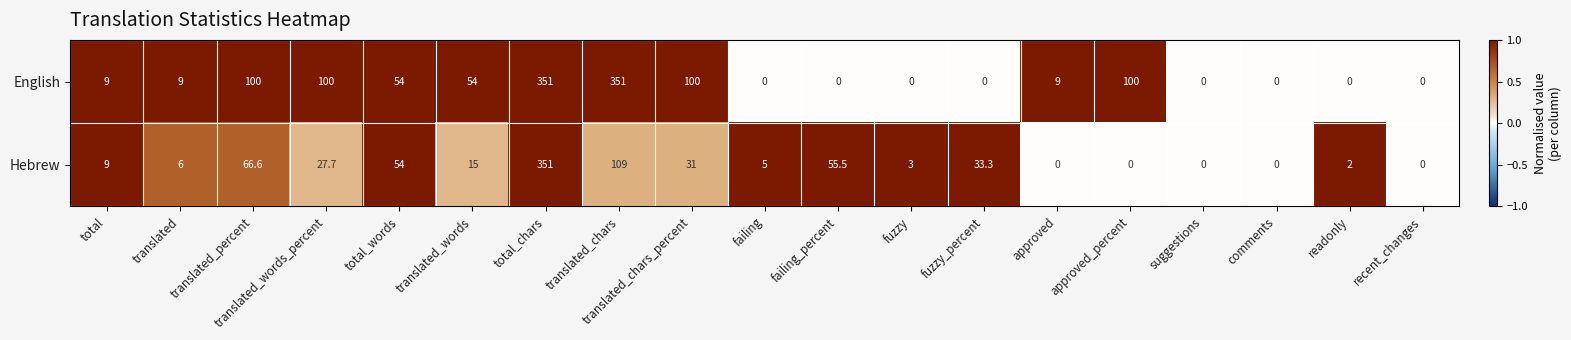

Which series has the largest total across all categories?

English